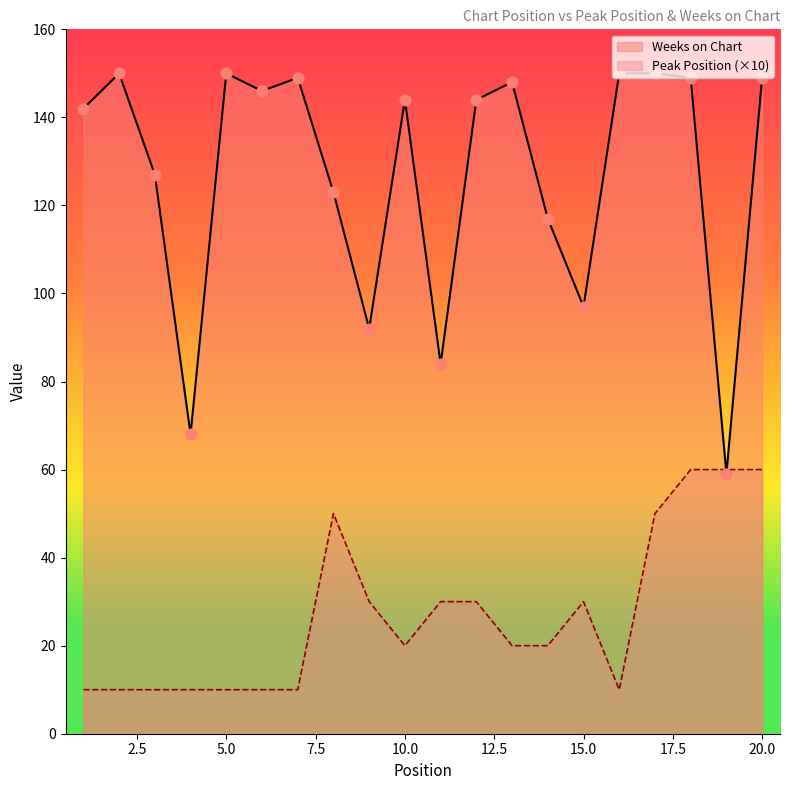

What are all the series names shown in the legend?

Weeks on Chart, Peak Position (×10)